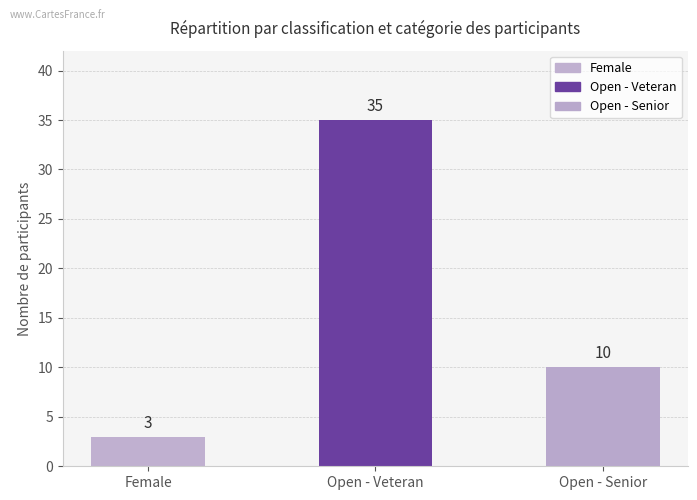

What is the maximum value shown in the chart?

35